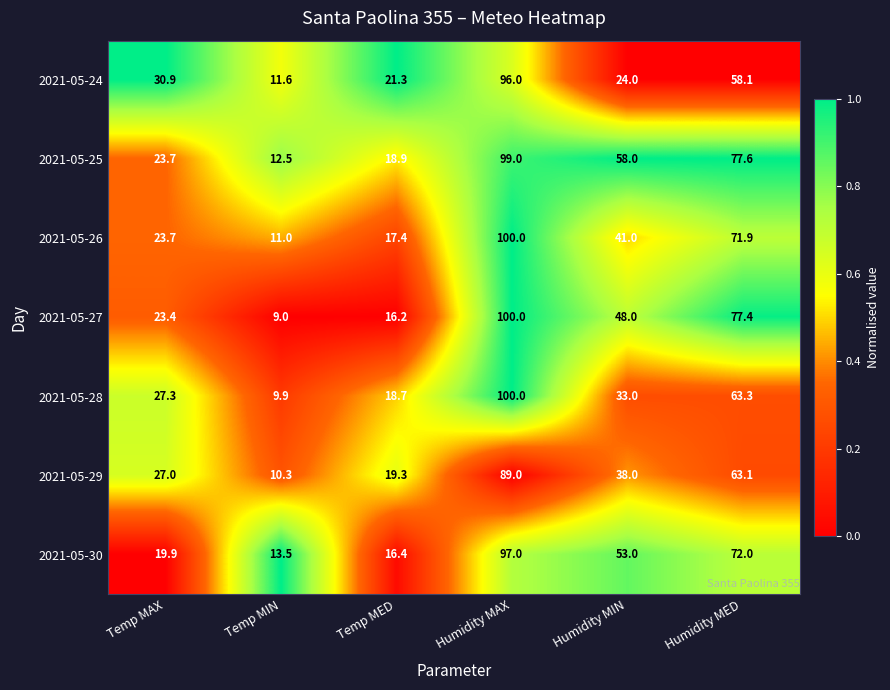

At which label does 2021-05-27 first exceed 48?

Humidity MAX